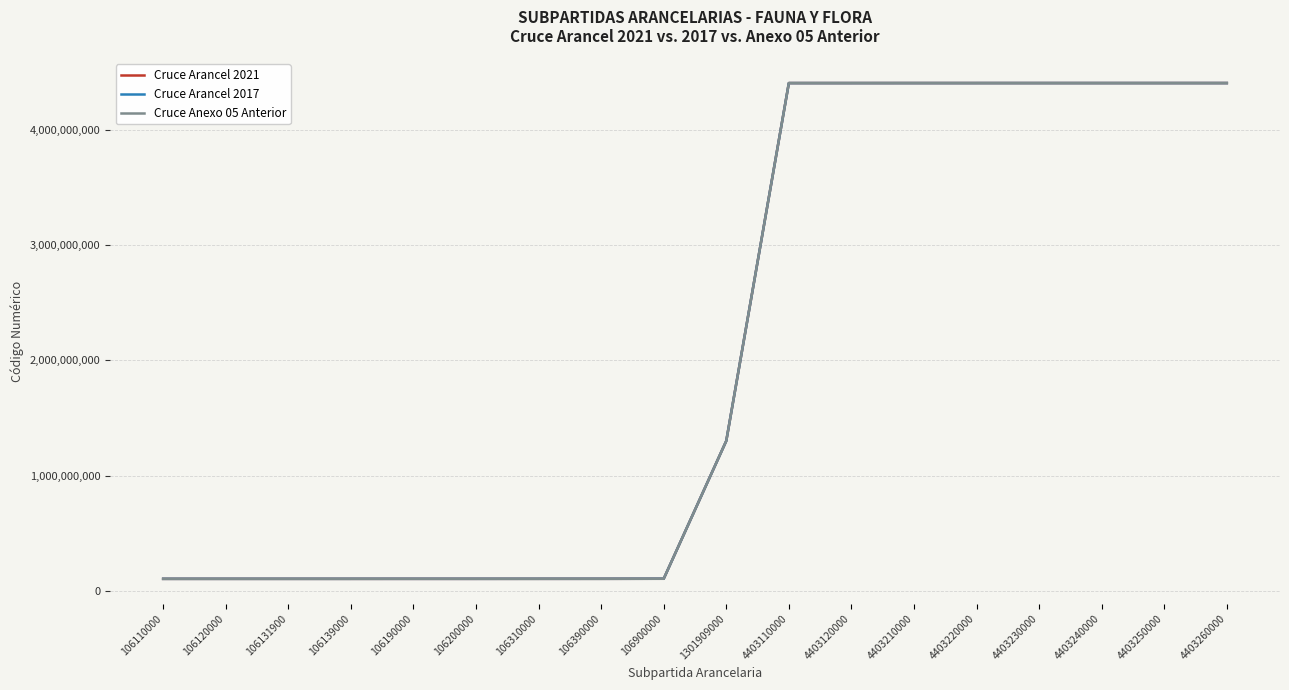

Between 106139000 and 4403120000, which is larger?

4403120000